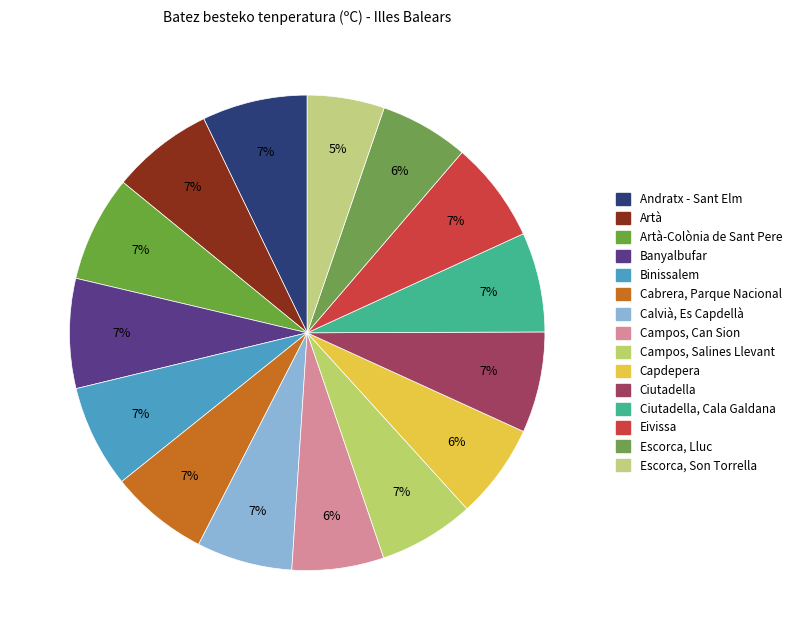

What is the smallest slice in the pie chart?

Escorca, Son Torrella